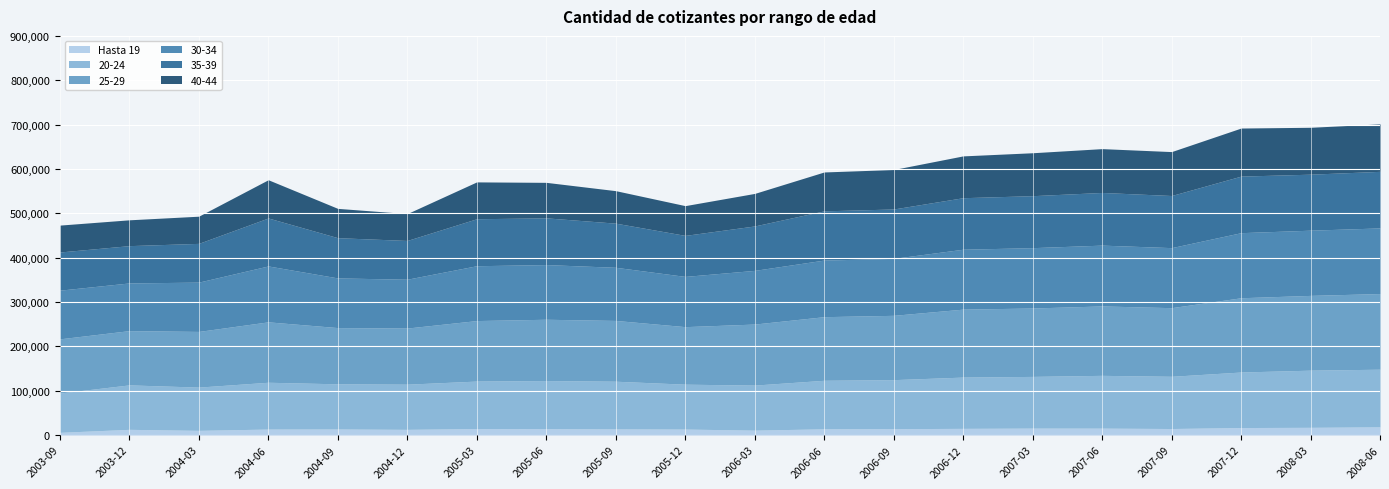

What position from the left is 2005-12?

10